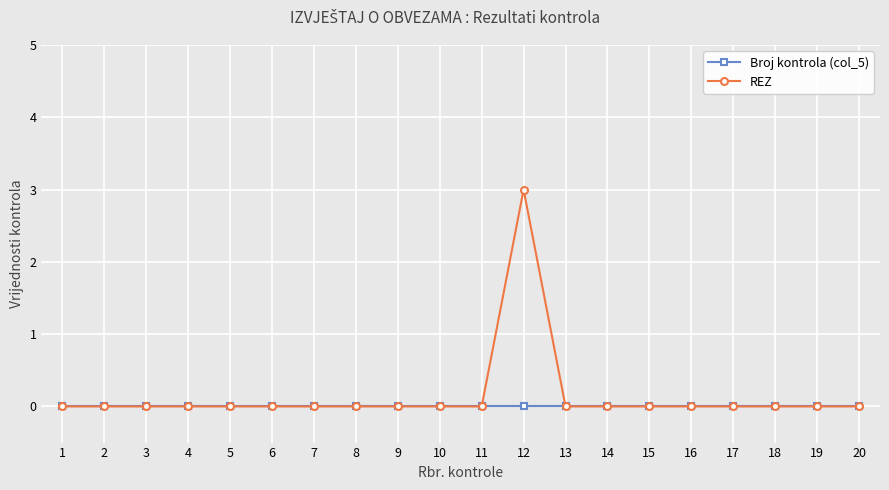

At which category is the sum across all series the highest?

12